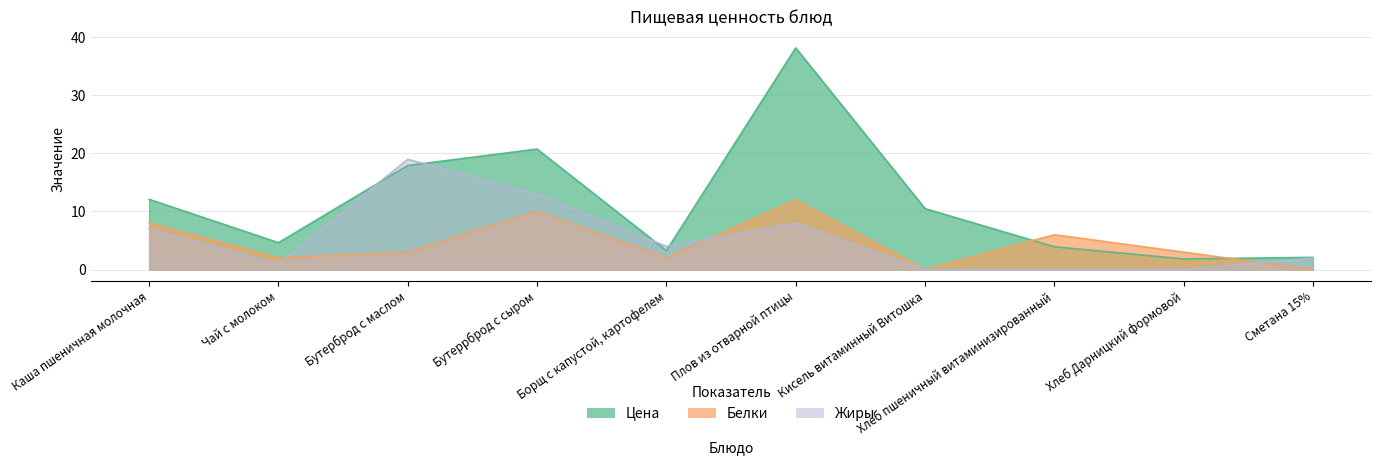

Where do Белки and Цена first cross each other?

Кисель витаминный Витошка and Хлеб пшеничный витаминизированный